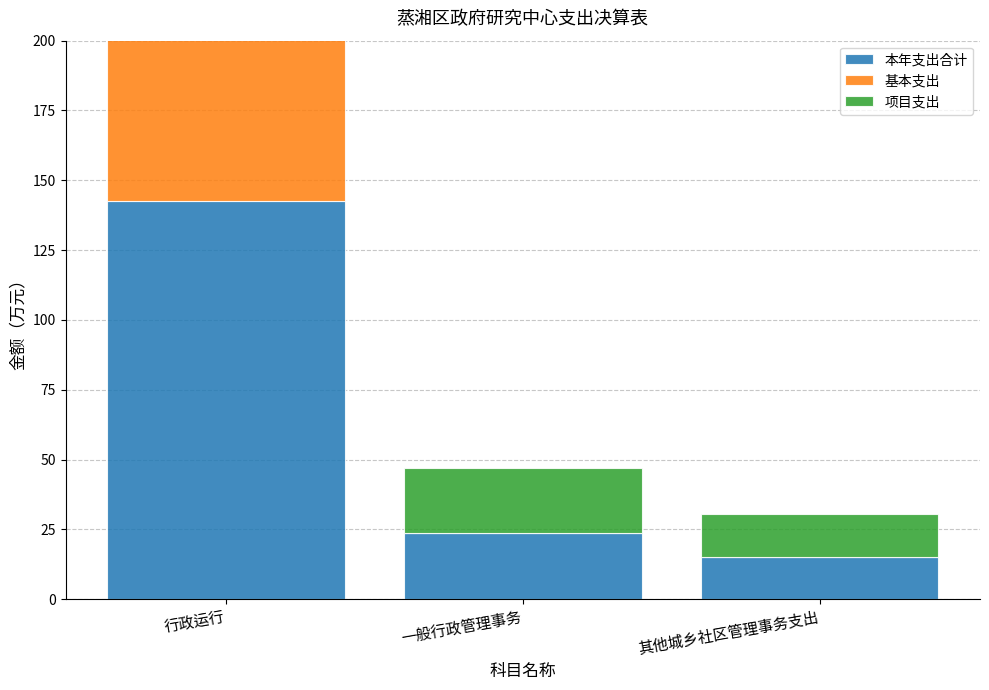

How many groups of bars are there?

3